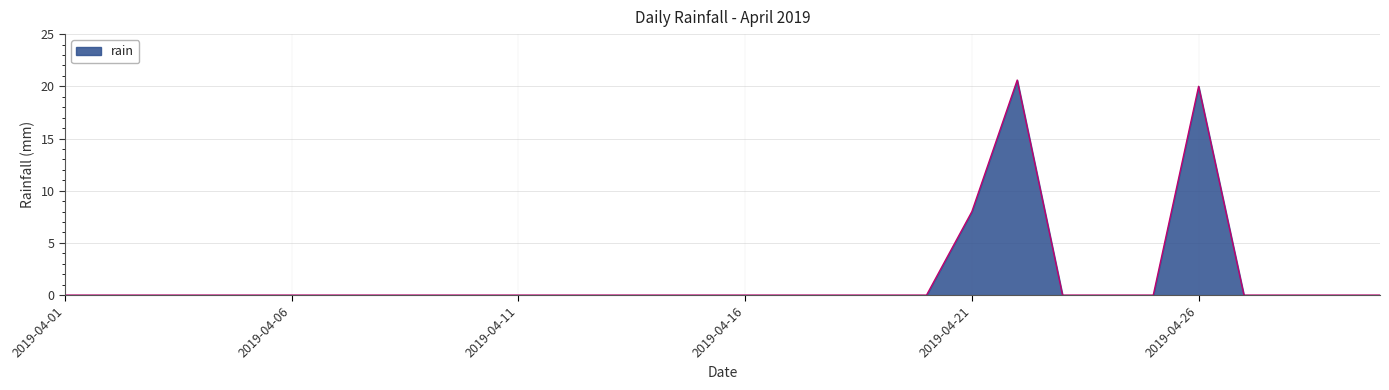

What is the difference between the maximum and minimum values?

20.6